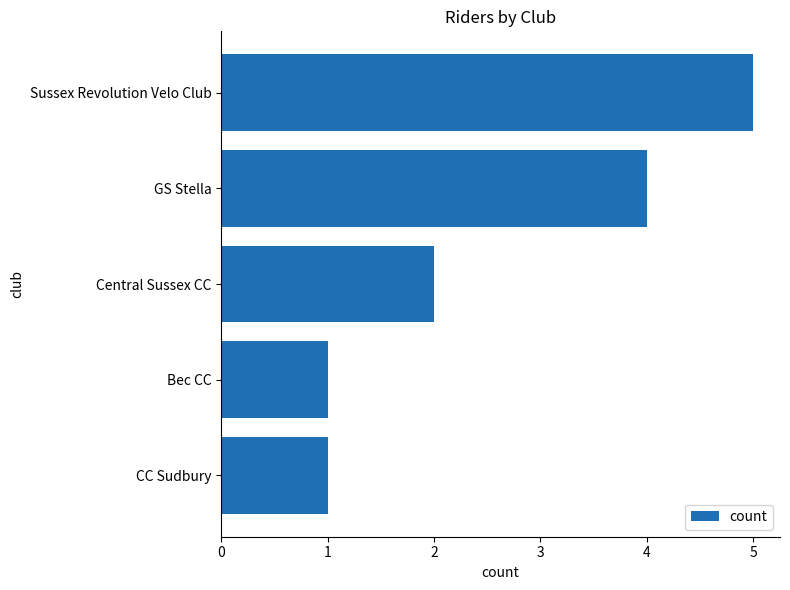

How many data points does each series have?

5